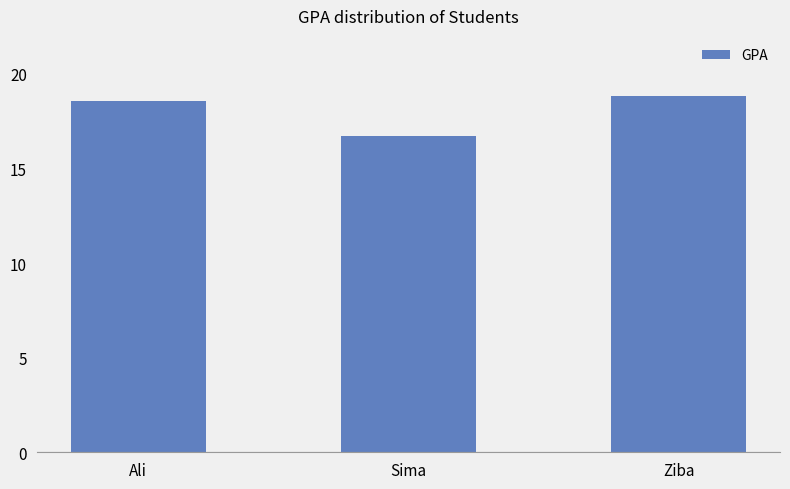

The value at Sima is 29.3. True or false?

False